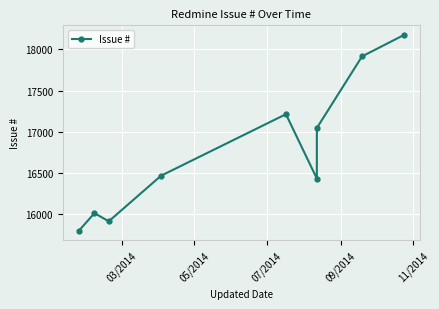

How many points are lower than both their immediate neighbors (excluding endpoints)?

2